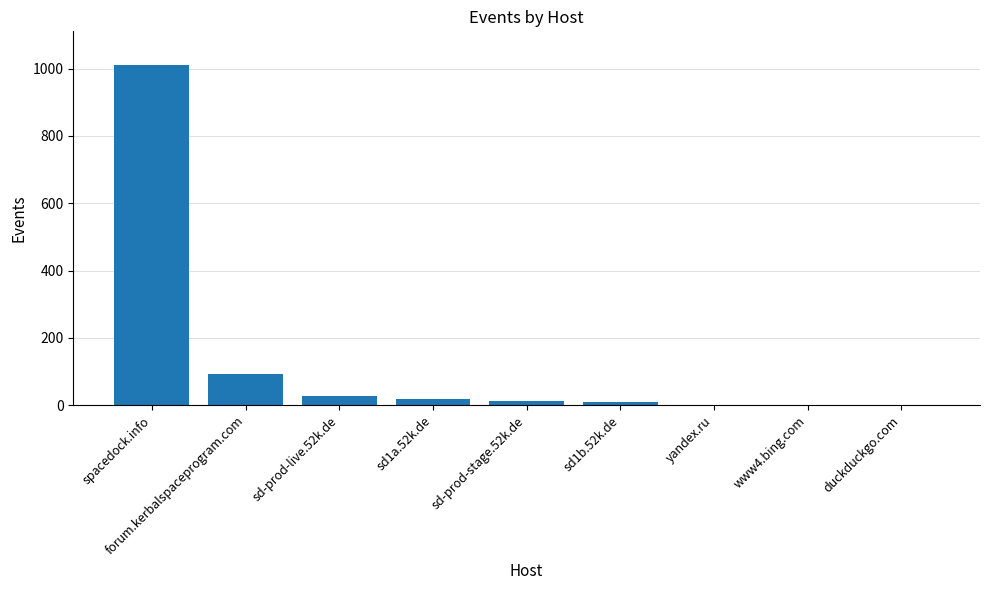

What is the maximum value shown in the chart?

1010